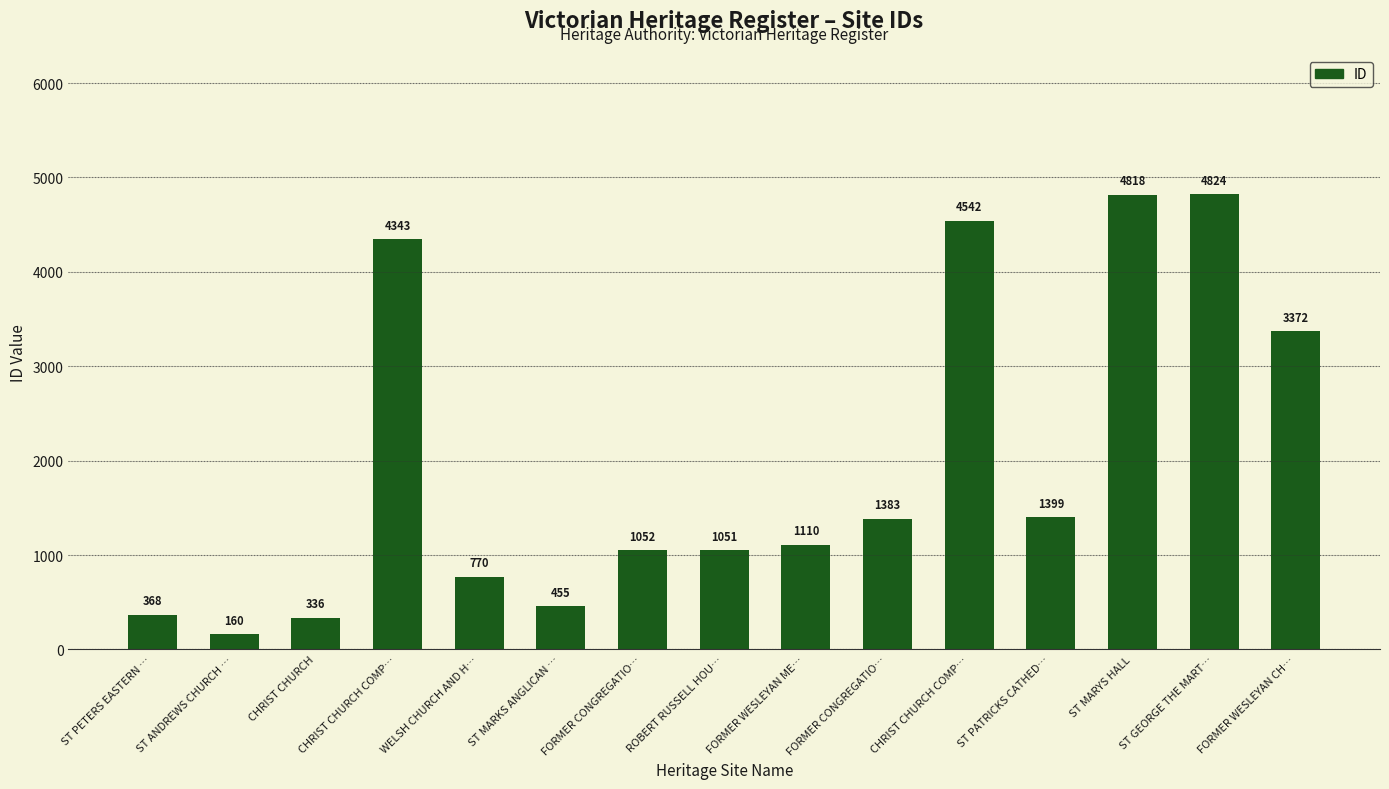

What is the label of the 3rd bar from the right?

ST MARYS HALL